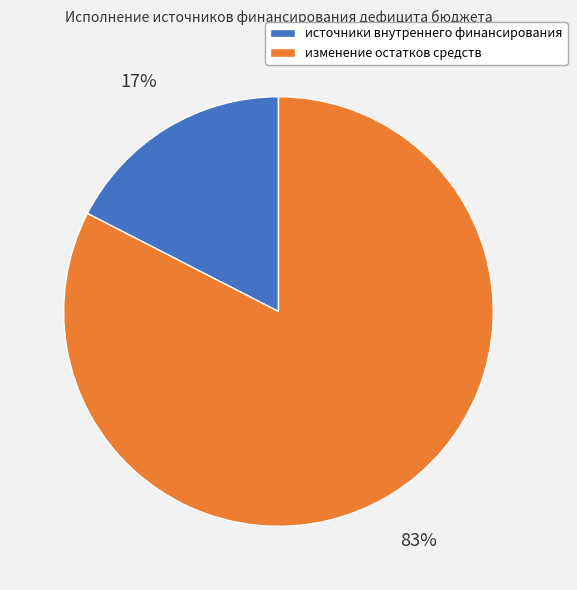

Is it true that изменение остатков средств is 97% of the pie?

False